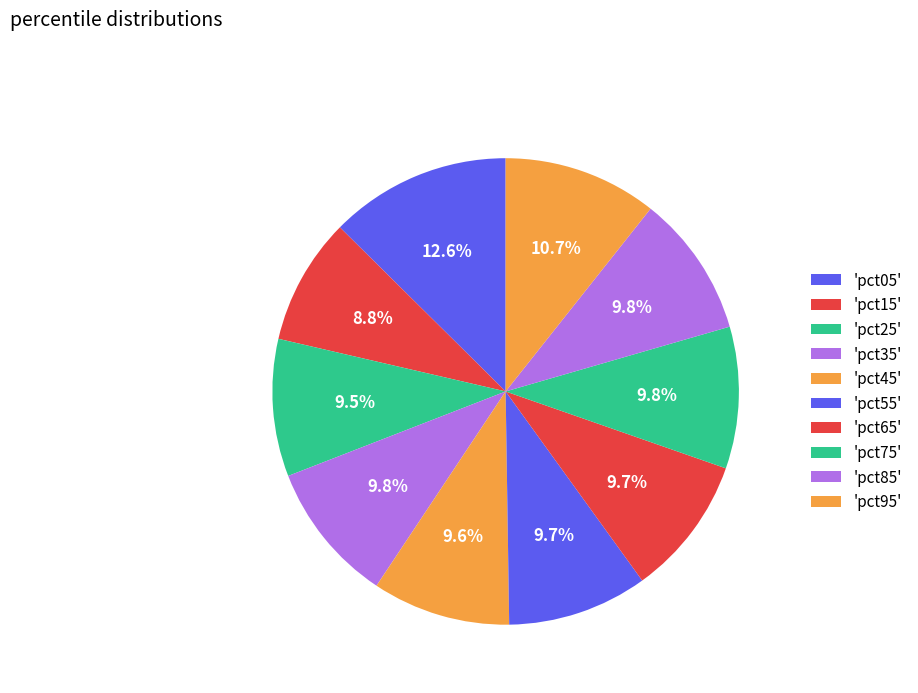

Count the number of slices in the pie.

10